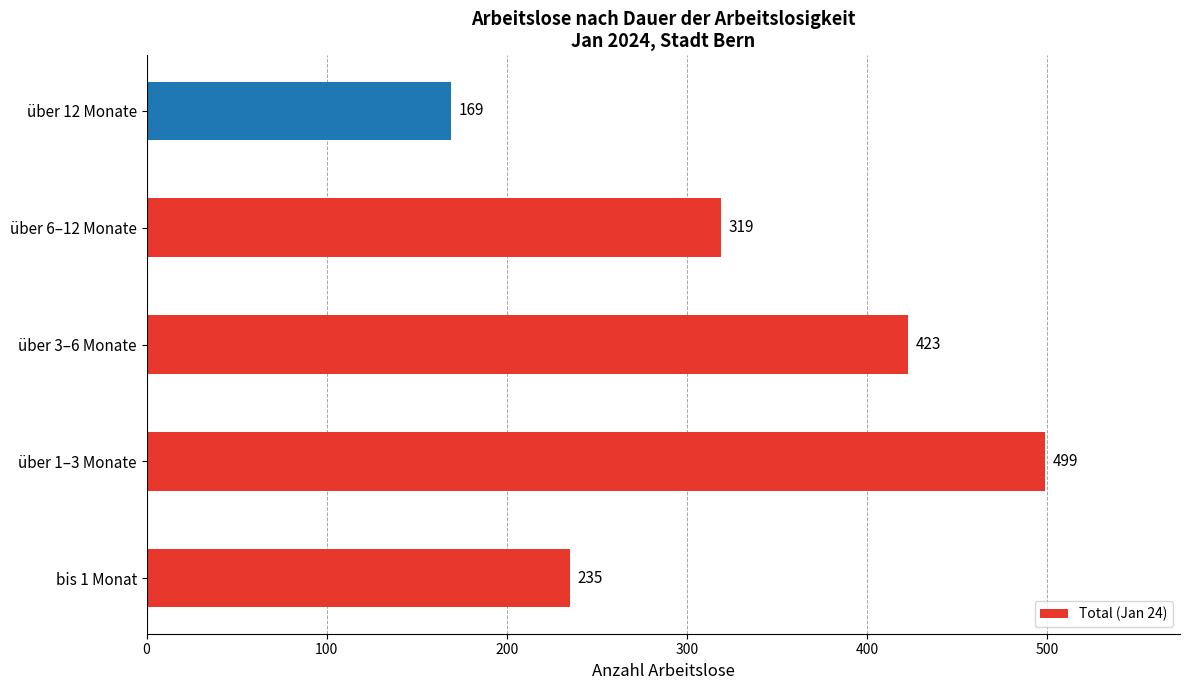

Reading bottom to top, transcribe all the data shown in this chart.

235	499	423	319	169